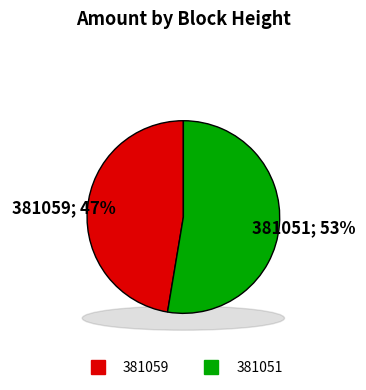

To the nearest percent, what percentage of the pie is 381059?

47%